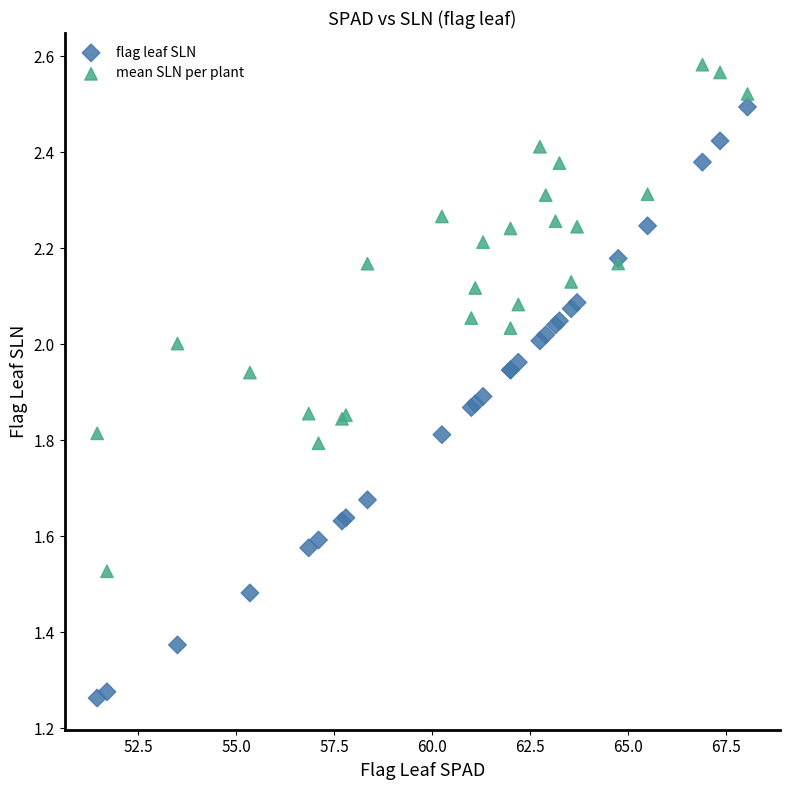

Which series has the widest spread of Y values?

flag leaf SLN